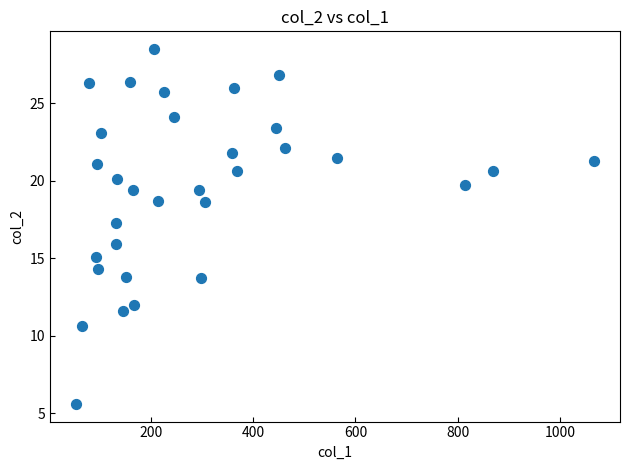

What Y value in the scatter plot is closest to 17?

17.3